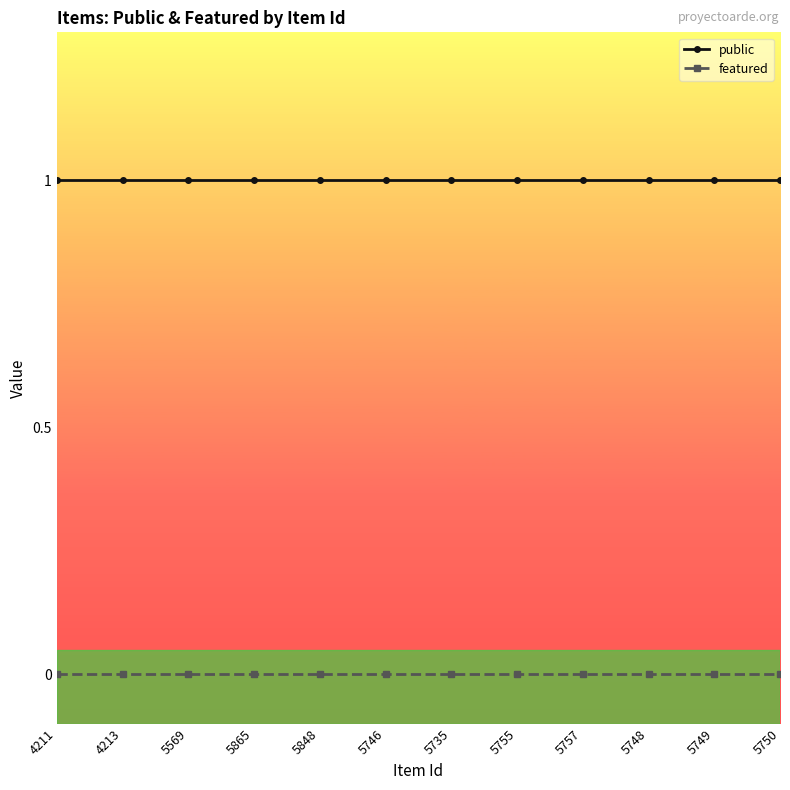

What position from the right is 4211?

12